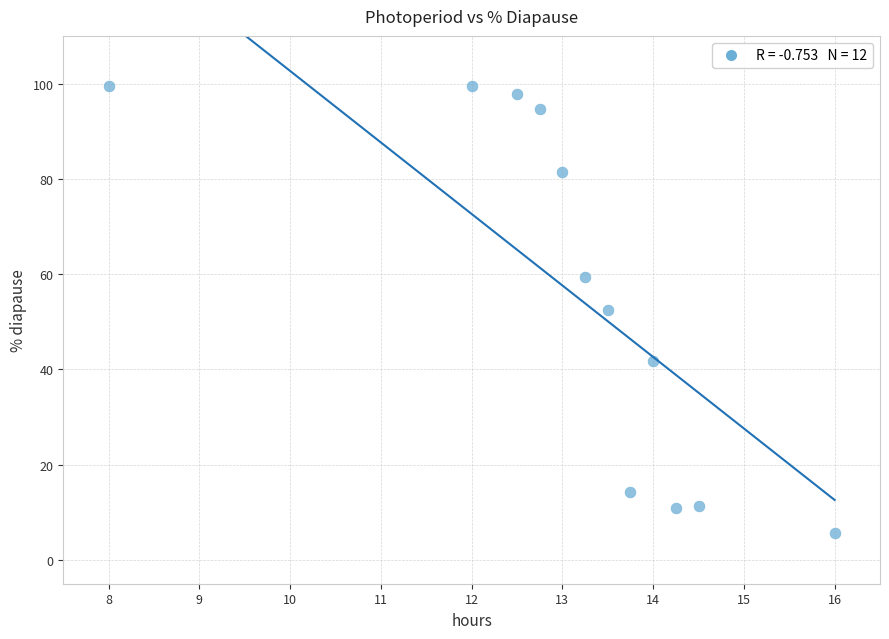

What is the range of Y values (max minus min)?

94.0